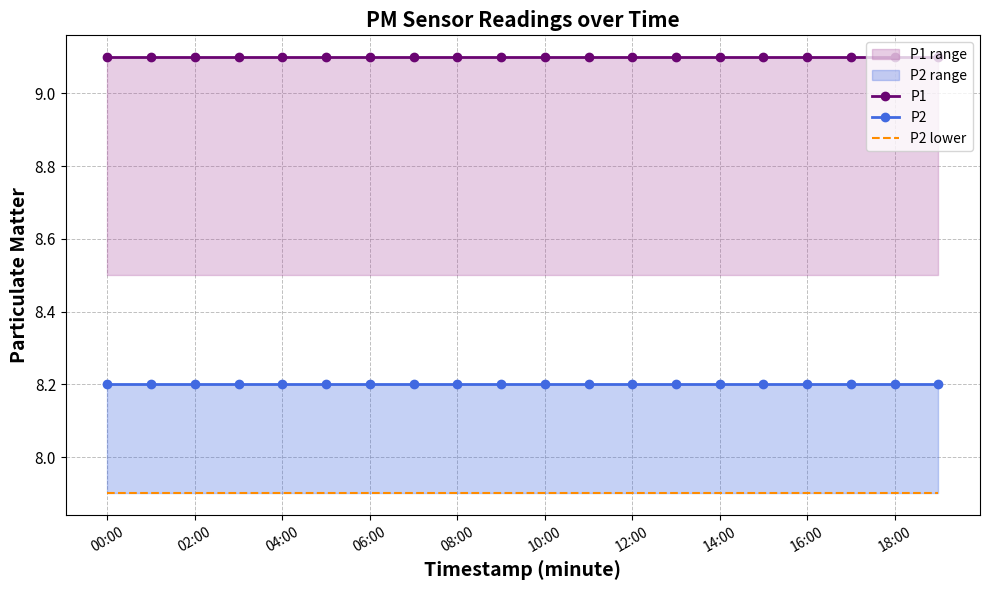

At which category is the sum across all series the highest?

00:00